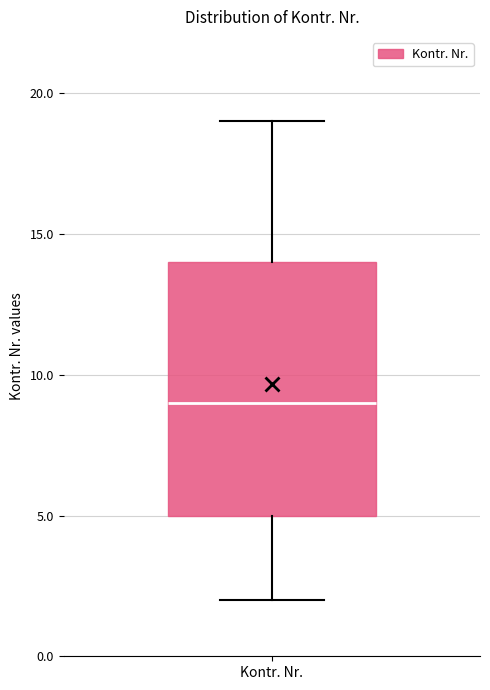

Where does the median line of the box for Kontr. Nr. sit on the y-axis? The values are not printed on the chart, so give them approximately, as read against the axis.

9